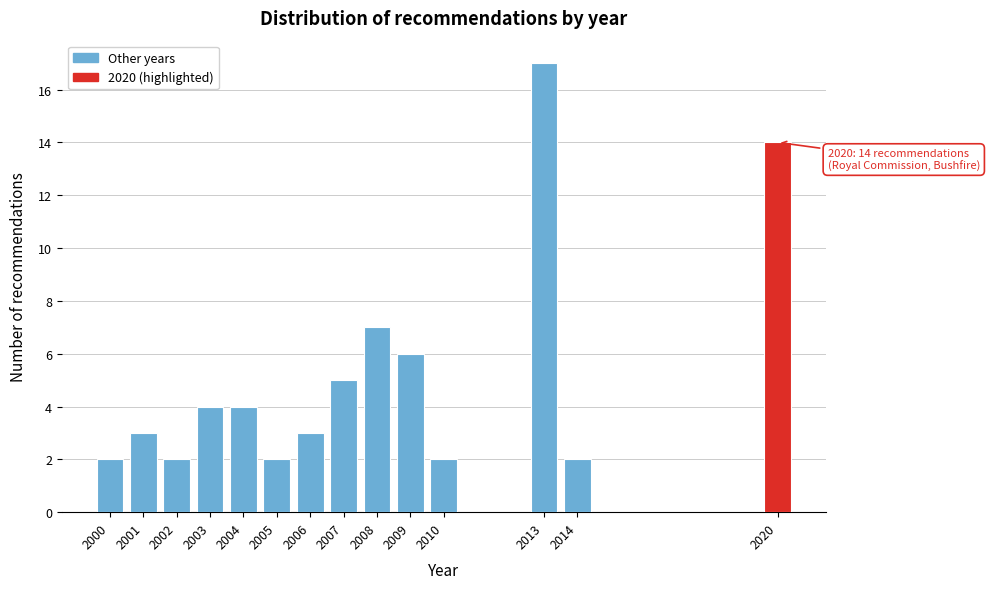

Reading left to right, what are all the values shown in this chart?

2	3	2	4	4	2	3	5	7	6	2	17	2	14